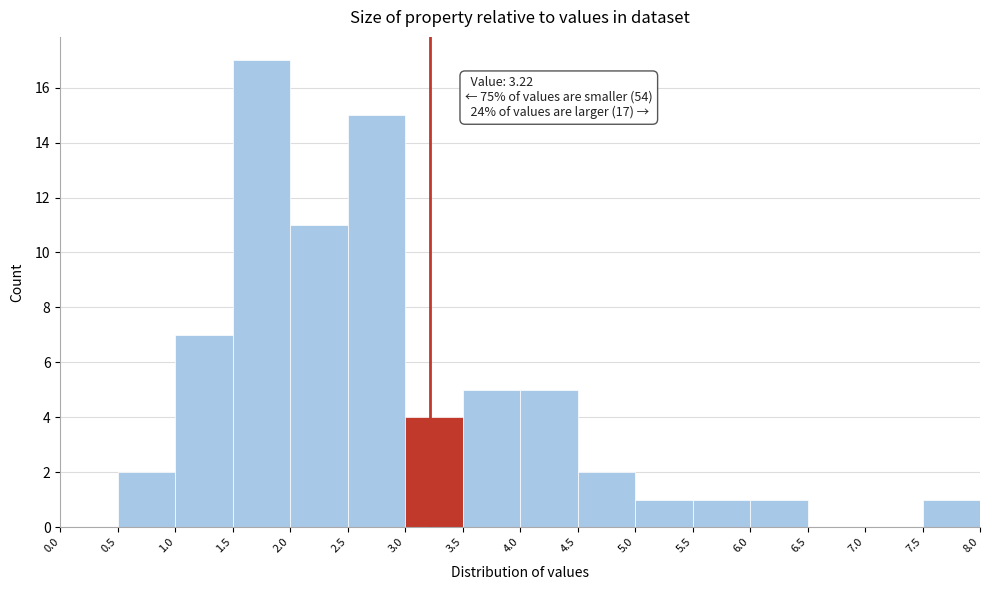

Over which range of the x-axis is the bar tallest?

1.5 to 2.0